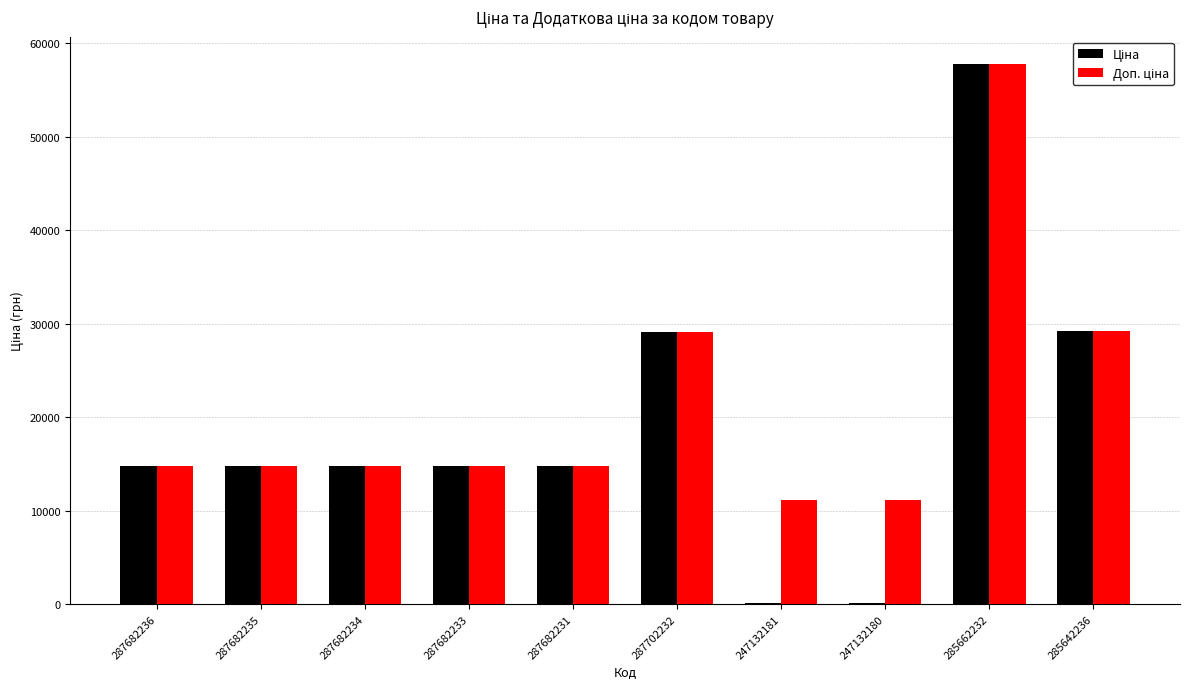

At which category is the sum across all series the highest?

285662232